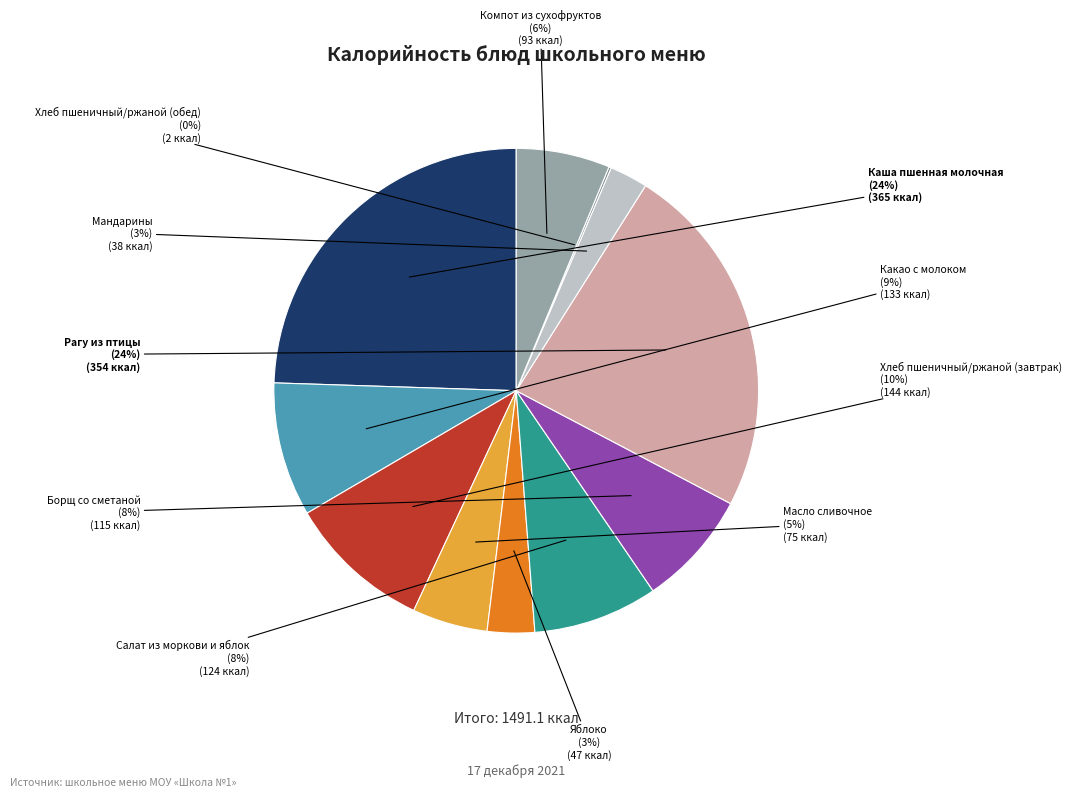

Does any single category account for the majority?

No